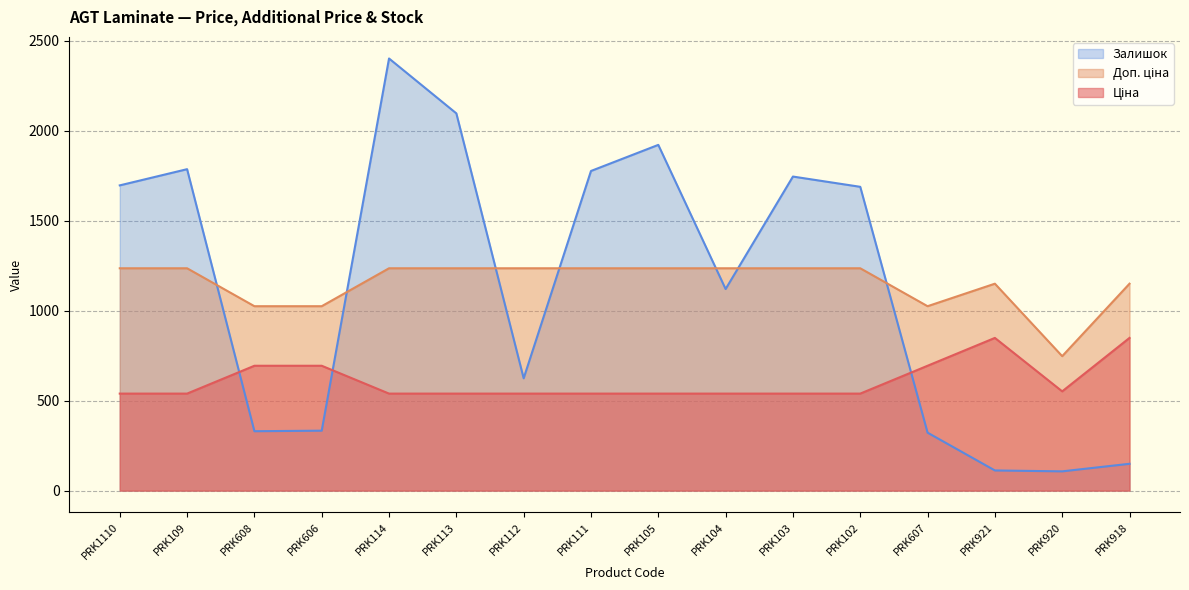

The Доп. ціна series shows 1235.4 at PRK103. True or false?

True